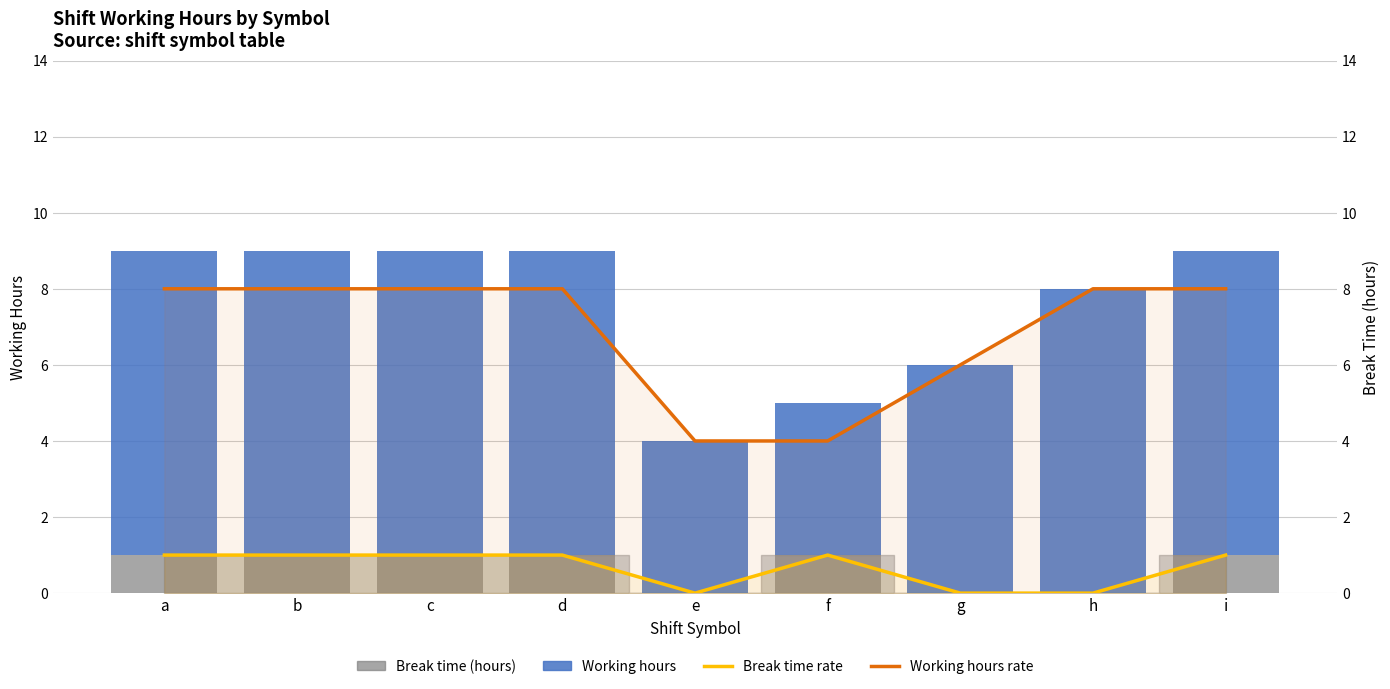

How many data points in Working hours are less than 7?

3